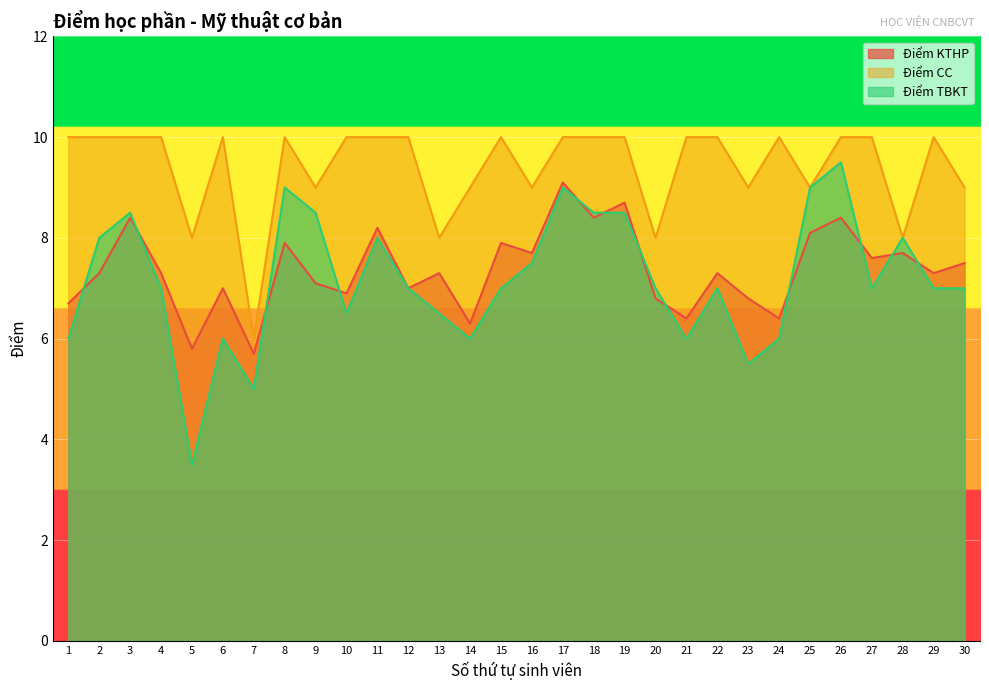

In Điểm KTHP, how many points are higher than both neighbors (excluding endpoints)?

11